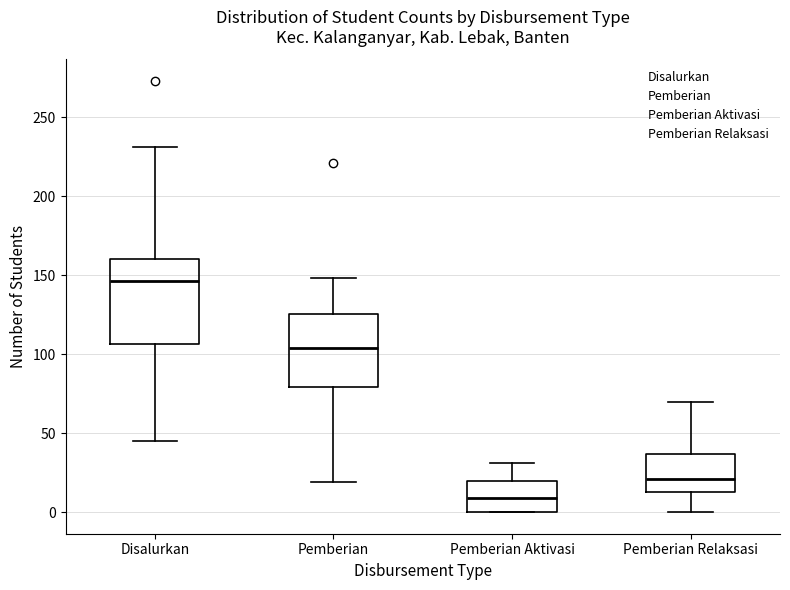

Reading left to right, transcribe this box plot: for each box, give where its median line is, the range the box spans, and where its two whiskers end, as read against the y-axis. The values are not printed on the chart, so give them approximately, as read against the axis.

Disalurkan: median 145, box 105 to 160, whiskers 45 to 230
Pemberian: median 105, box 80 to 125, whiskers 20 to 150
Pemberian Aktivasi: median 10, box 0 to 20, whiskers 0 to 30
Pemberian Relaksasi: median 20, box 15 to 35, whiskers 0 to 70